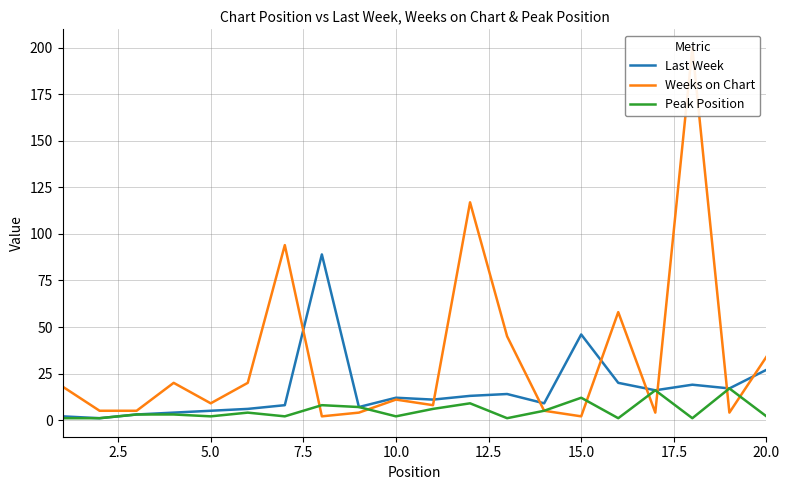

Is it true that Last Week equals 5 at 5.0?

True